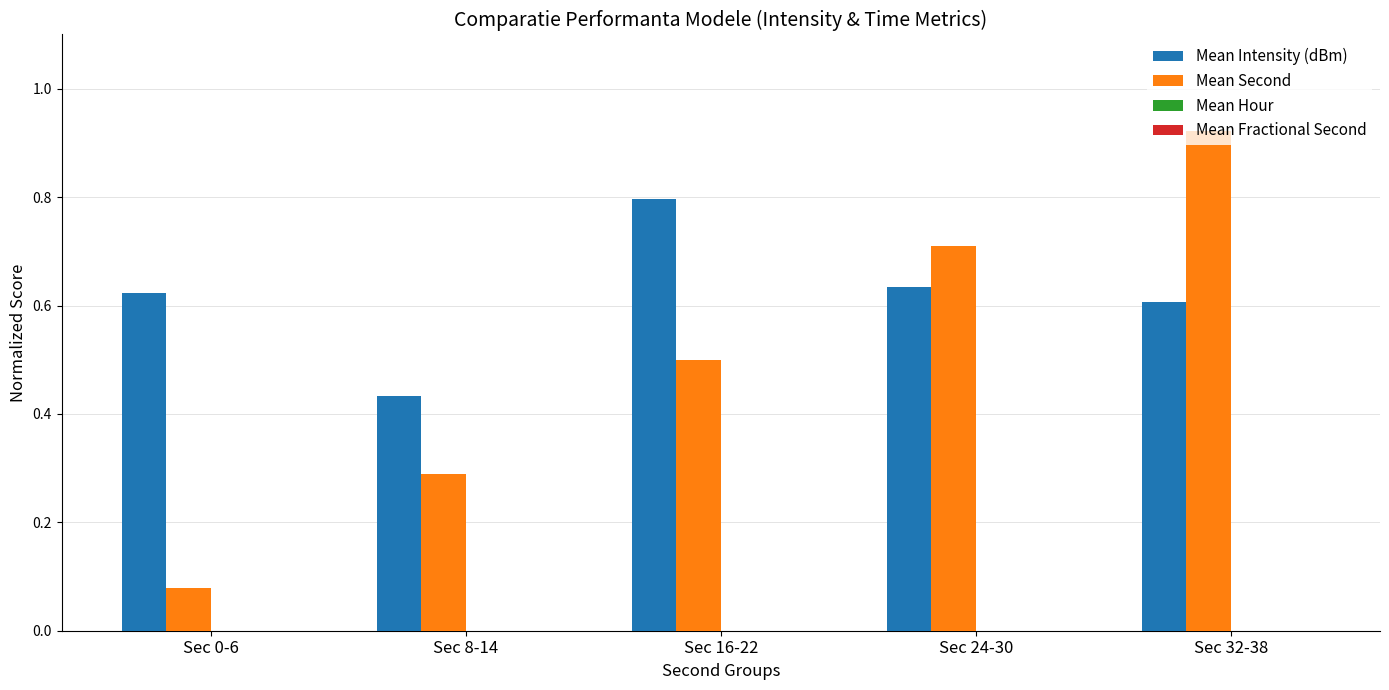

Which label corresponds to the largest value in the chart?

Sec 32-38